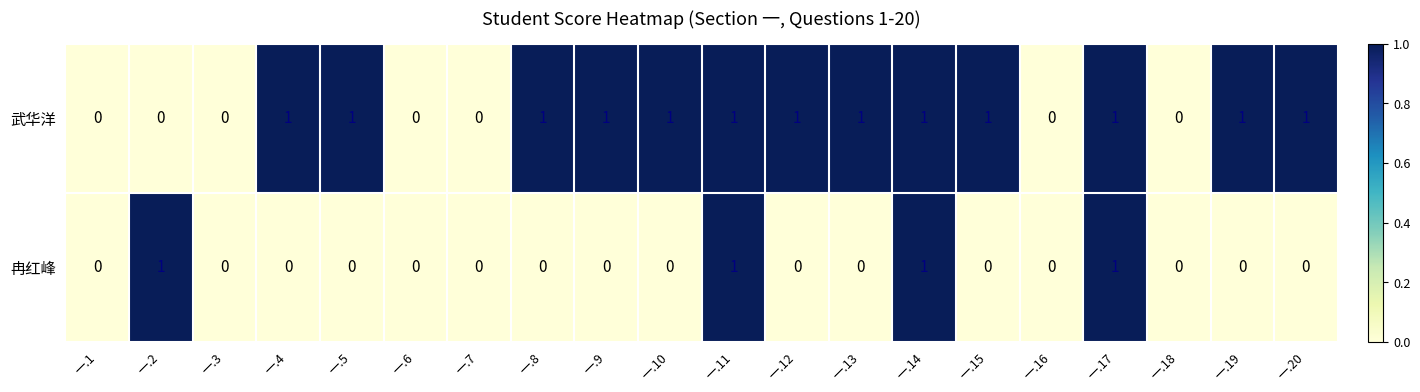

What is the total value across all series at 一.19?

1